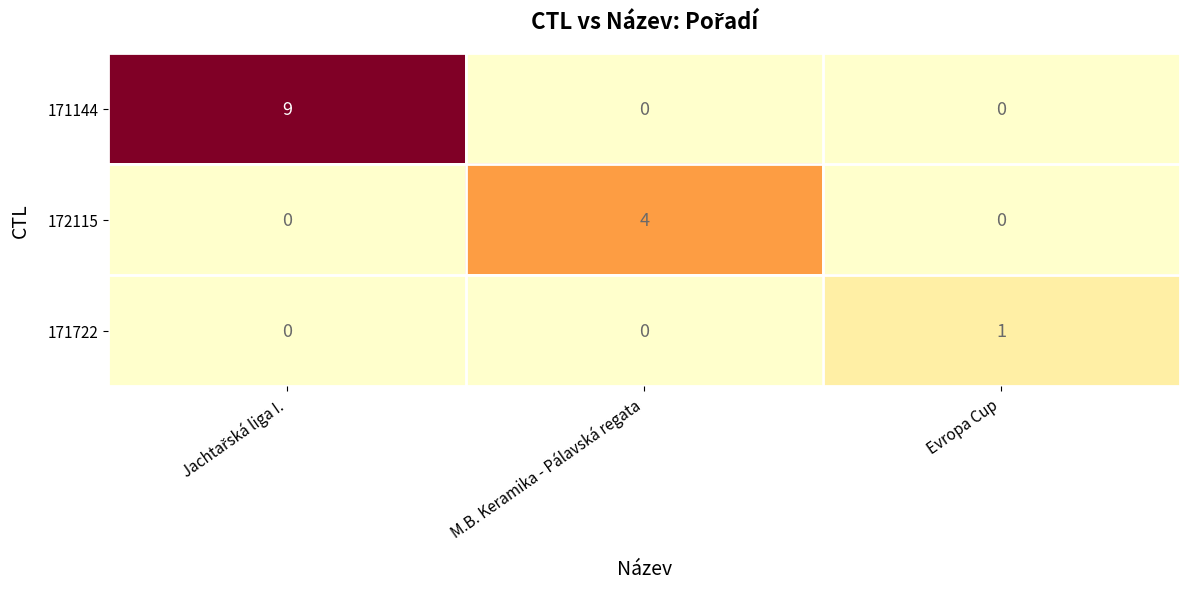

List the series in order of their peak value, highest first.

171144, 172115, 171722